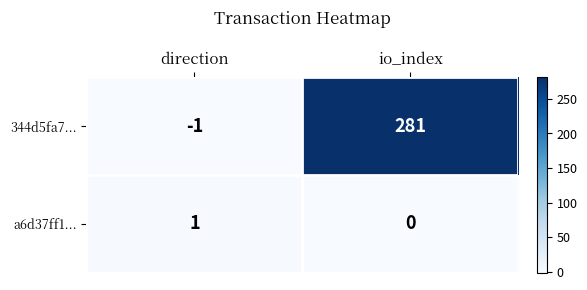

At which label does a6d37ff1... reach its peak?

direction